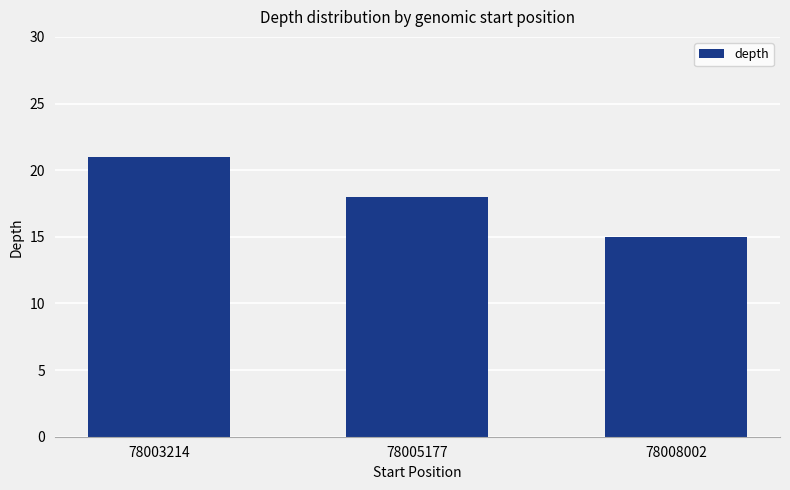

Approximately how many times larger is the value at 78005177 compared to 78008002?

1.2